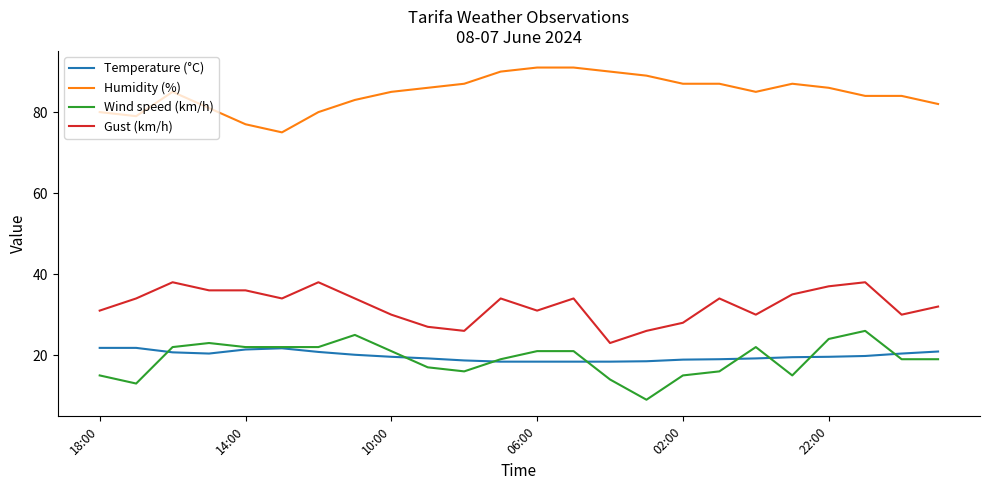

What is the highest value of the Wind speed (km/h) series?

26.0